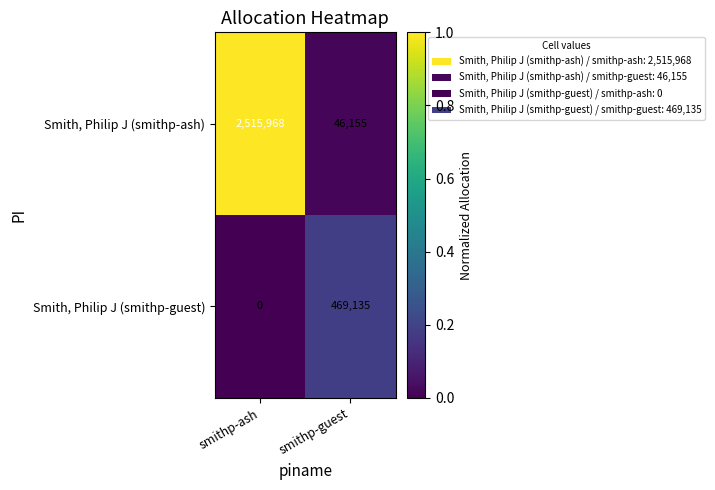

What is the difference between the maximum and minimum values in the Smith, Philip J (smithp-ash) series?

2469813